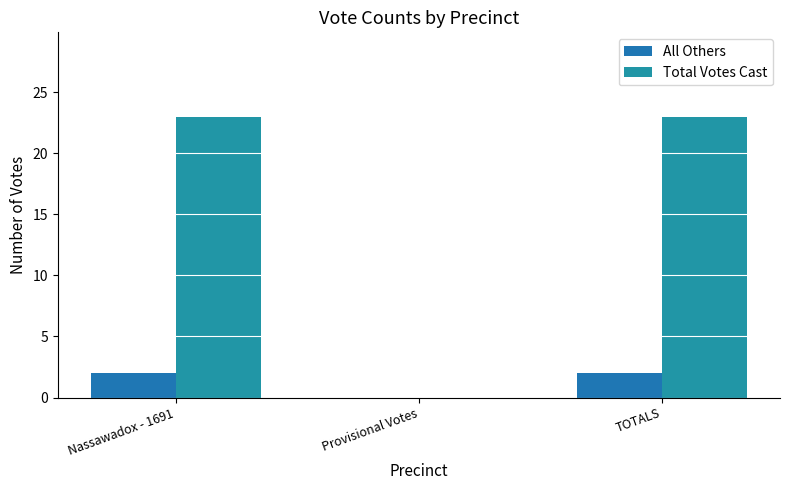

Which category has the lowest value in the All Others series?

Provisional Votes